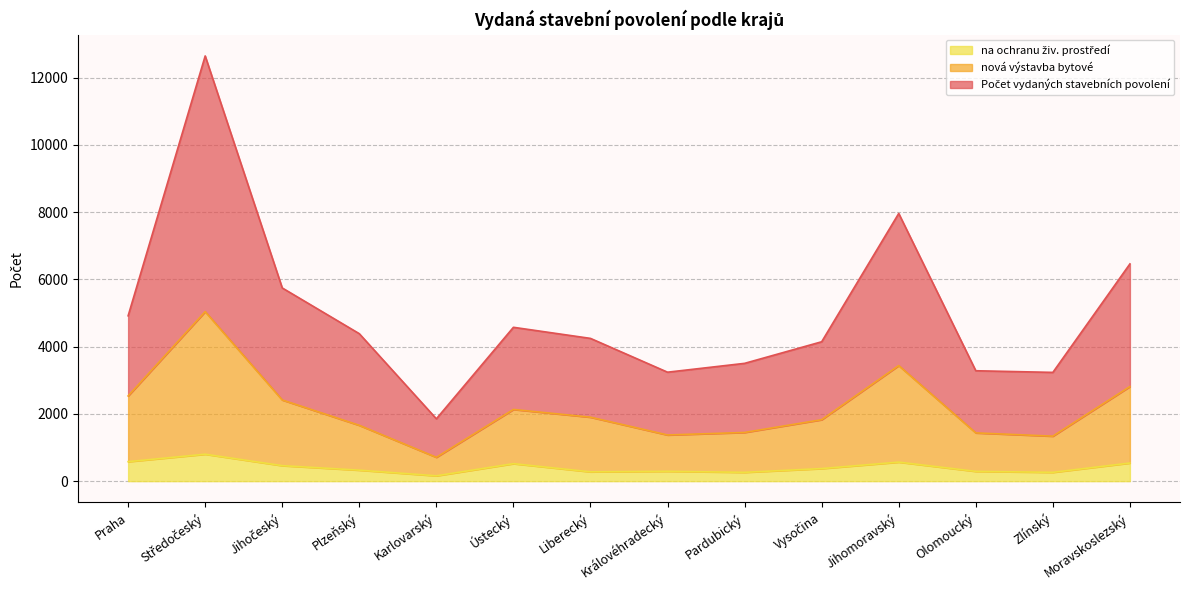

What is the label of the 6th point from the left?

Ústecký